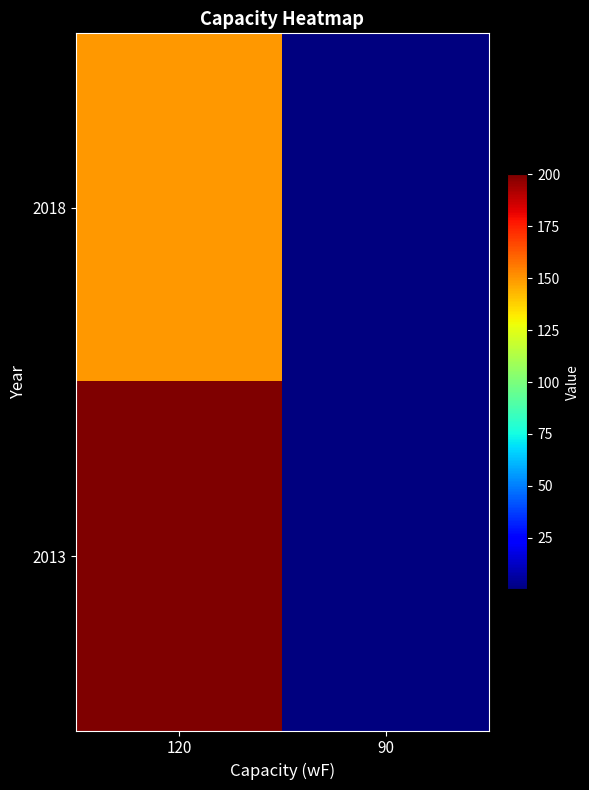

At how many categories does at least one series exceed 78?

1